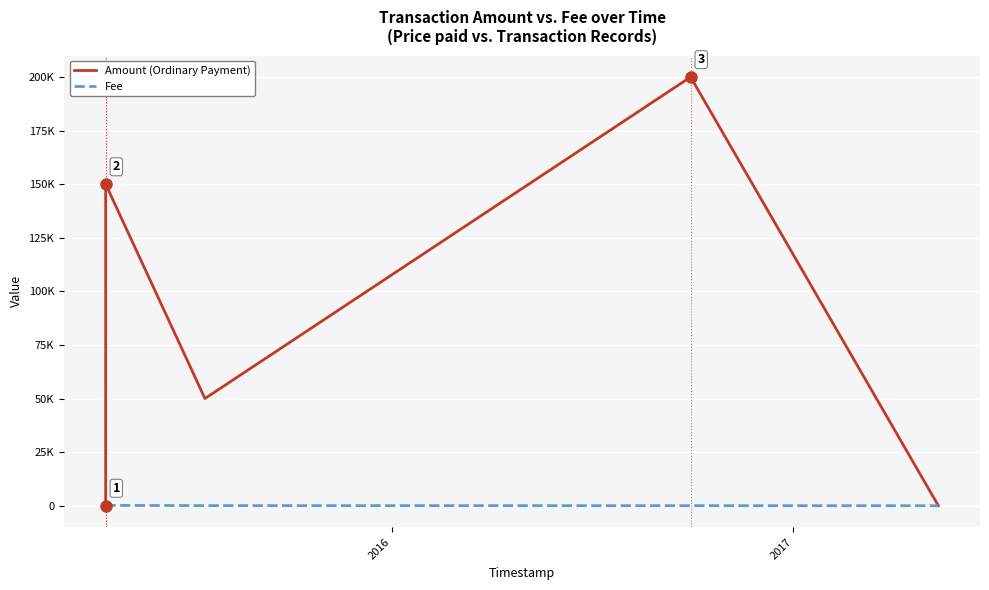

True or false: Fee and Amount (Ordinary Payment) intersect in this chart.

False